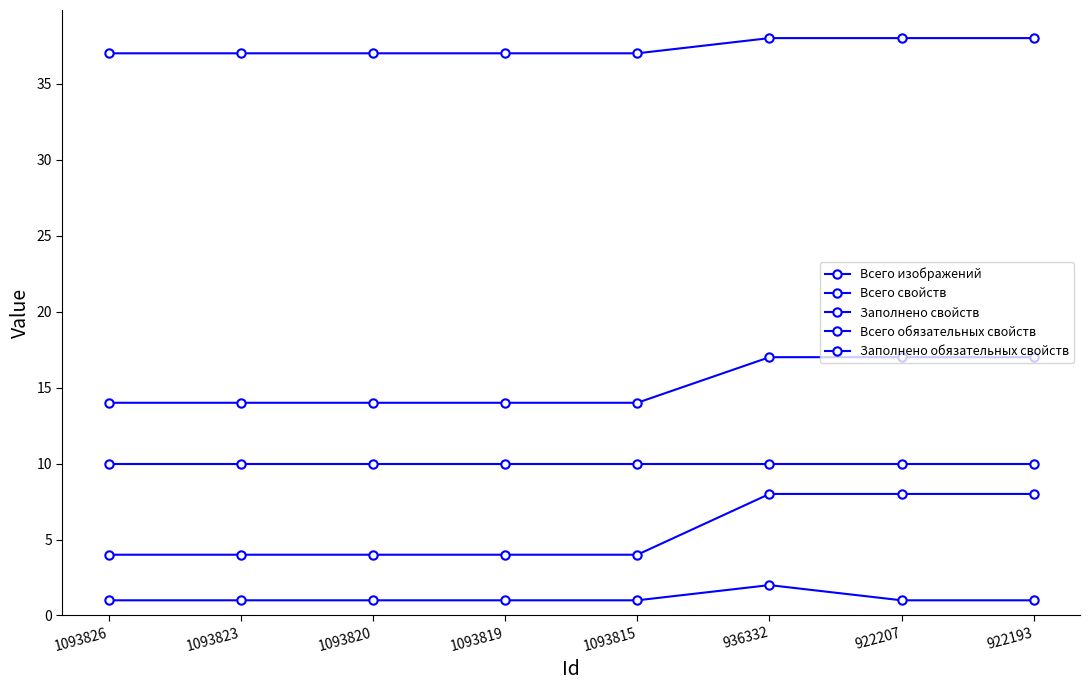

Reading right to left, extract all data points from this chart.

Всего изображений: 922193=1	922207=1	936332=2	1093815=1	1093819=1	1093820=1	1093823=1	1093826=1
Всего свойств: 922193=38	922207=38	936332=38	1093815=37	1093819=37	1093820=37	1093823=37	1093826=37
Заполнено свойств: 922193=17	922207=17	936332=17	1093815=14	1093819=14	1093820=14	1093823=14	1093826=14
Всего обязательных свойств: 922193=10	922207=10	936332=10	1093815=10	1093819=10	1093820=10	1093823=10	1093826=10
Заполнено обязательных свойств: 922193=8	922207=8	936332=8	1093815=4	1093819=4	1093820=4	1093823=4	1093826=4